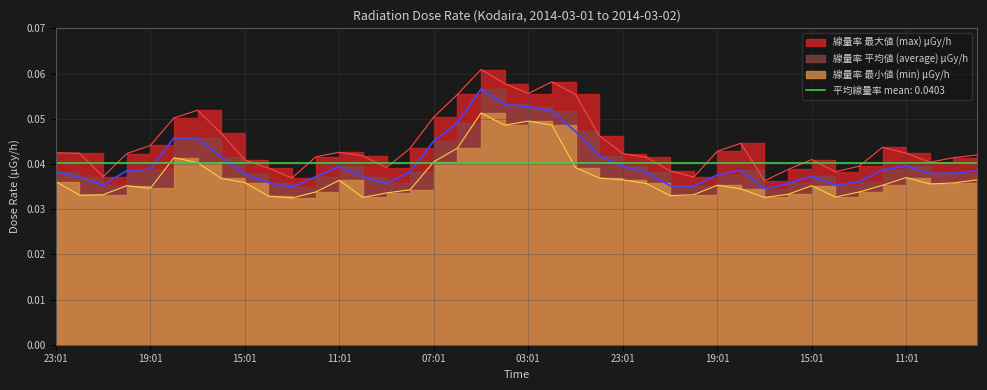

True or false: 線量率 最小値 (min) μGy/h and 線量率 最大値 (max) μGy/h intersect in this chart.

False